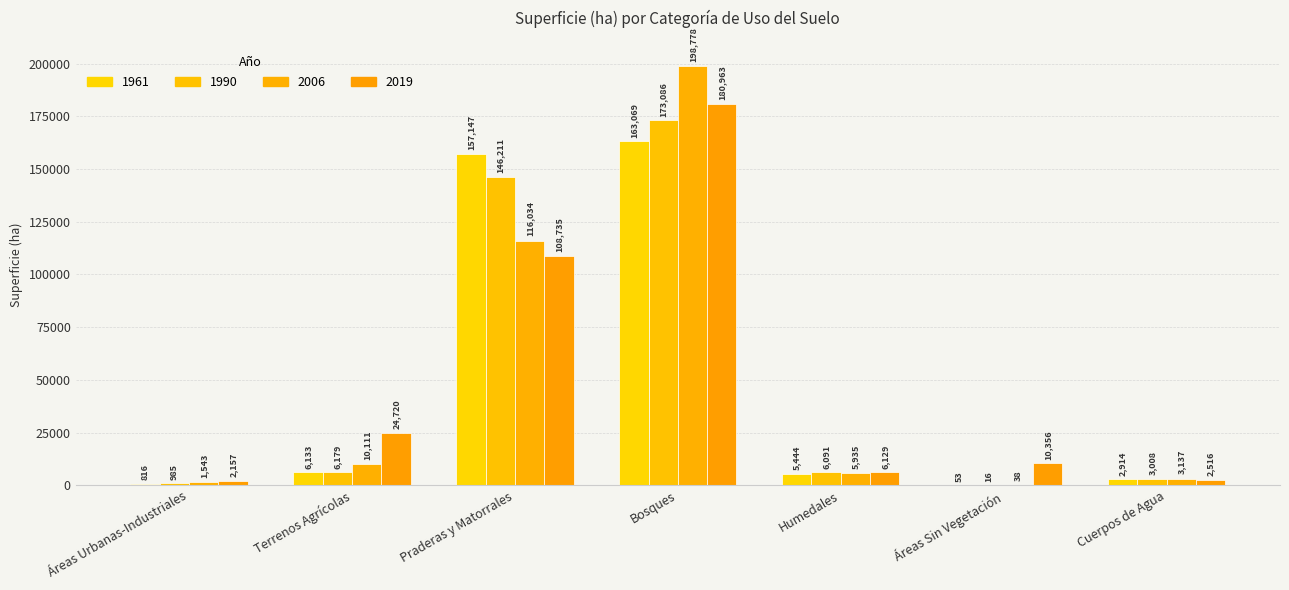

Where is 2019 nearest to the value 91560?

Praderas y Matorrales